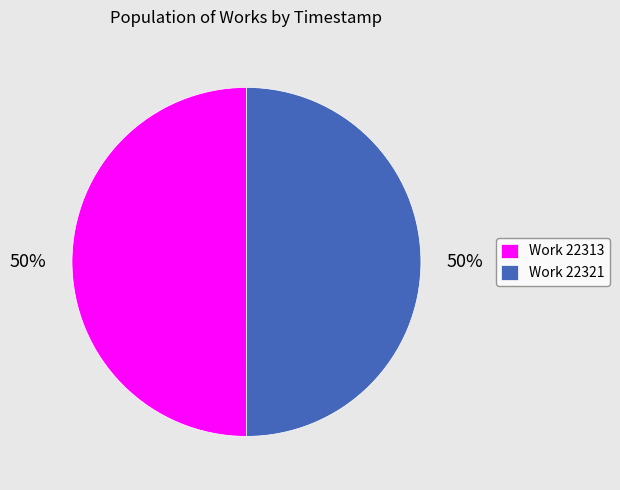

Do Work 22313 and Work 22321 together represent more than half of the pie?

Yes